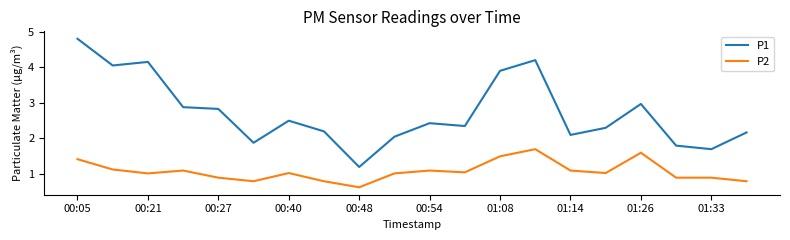

Rank the series by their maximum value, from highest to lowest.

P1, P2